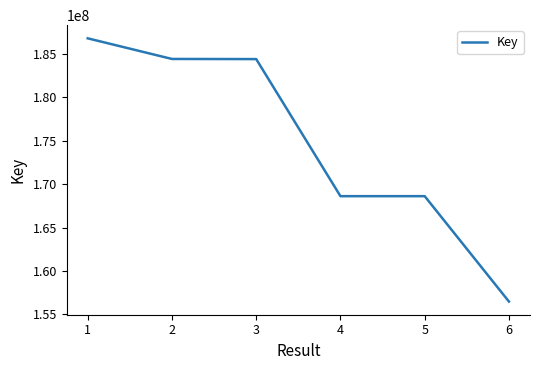

What is the ratio of the value at 6 to the value at 1?

0.8